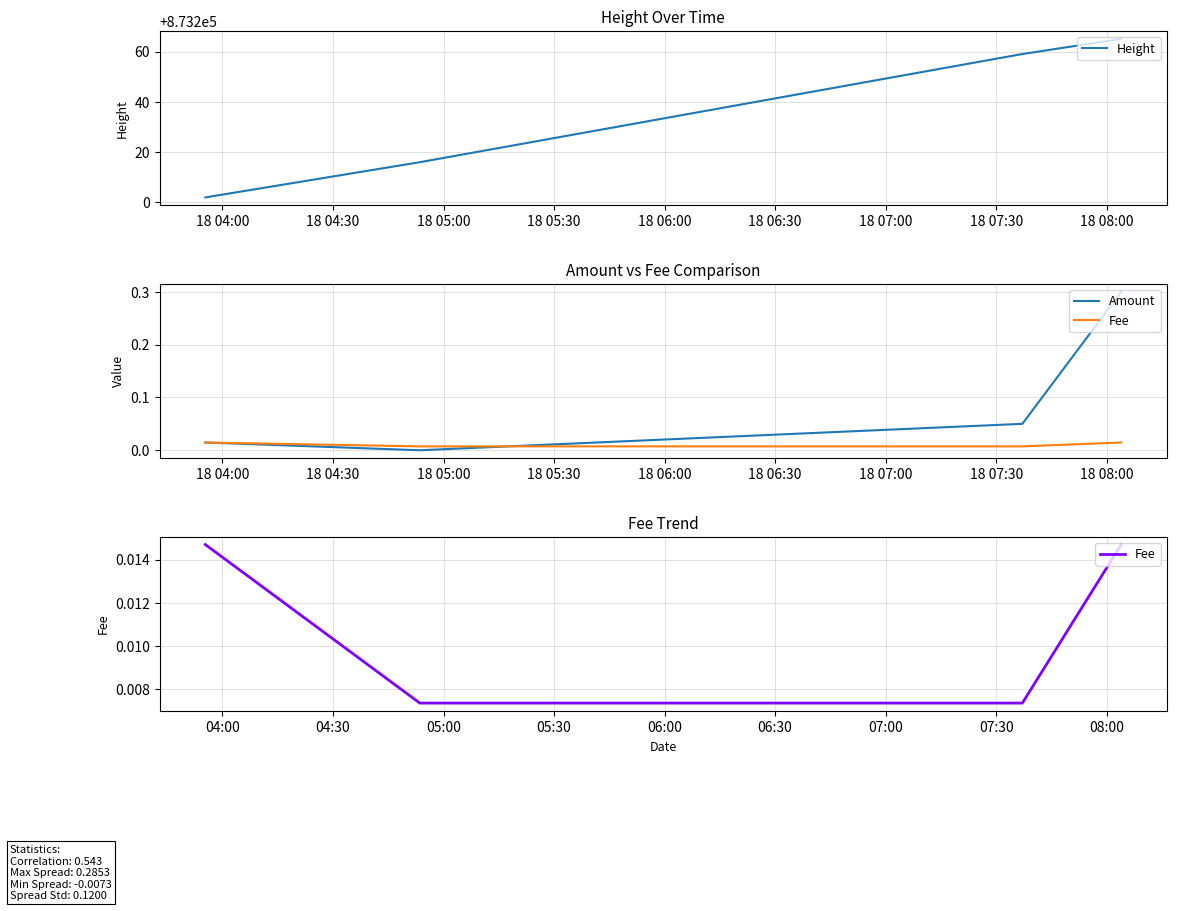

What is the average value of the Height series?

873236